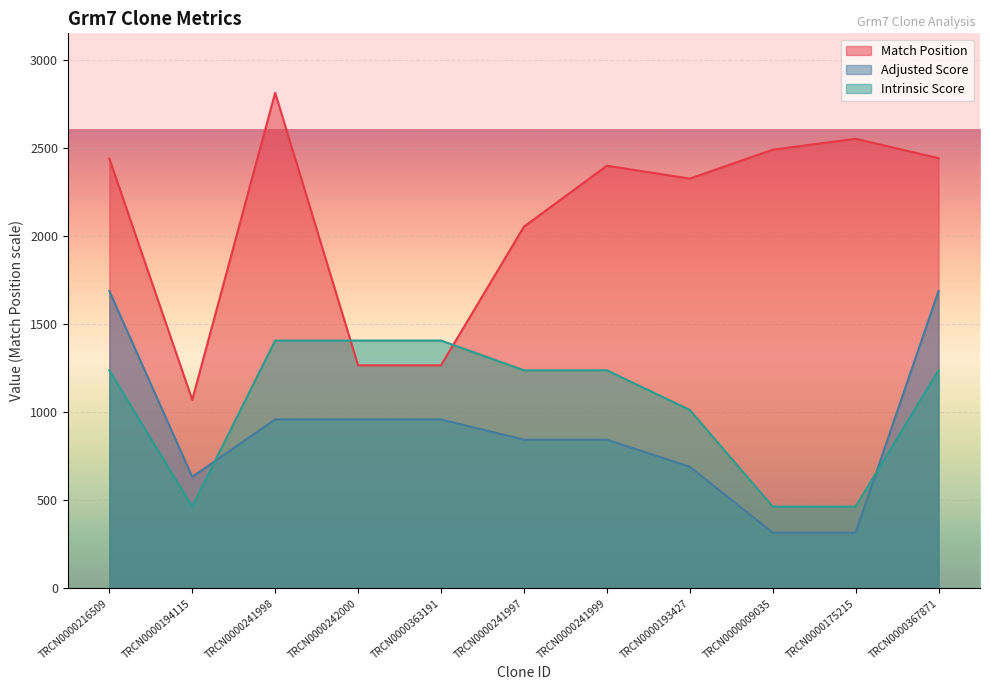

At which label does Match Position first exceed 2399?

TRCN0000216509